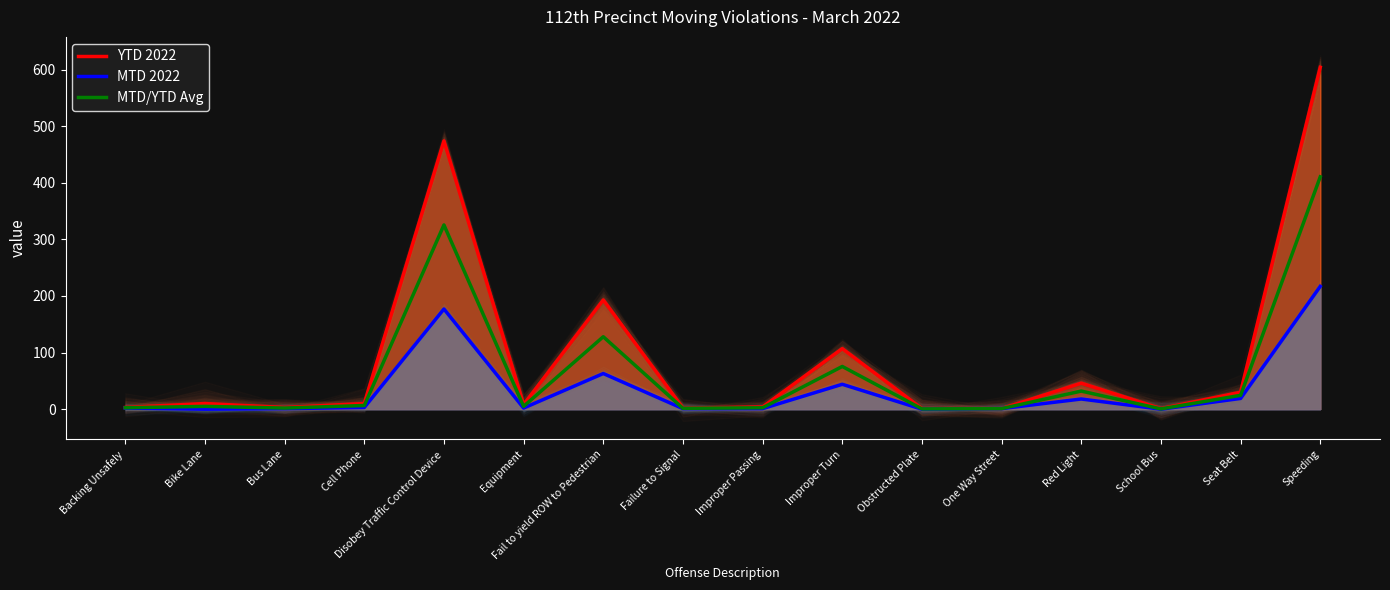

True or false: MTD/YTD Avg and MTD 2022 cross at least once.

False